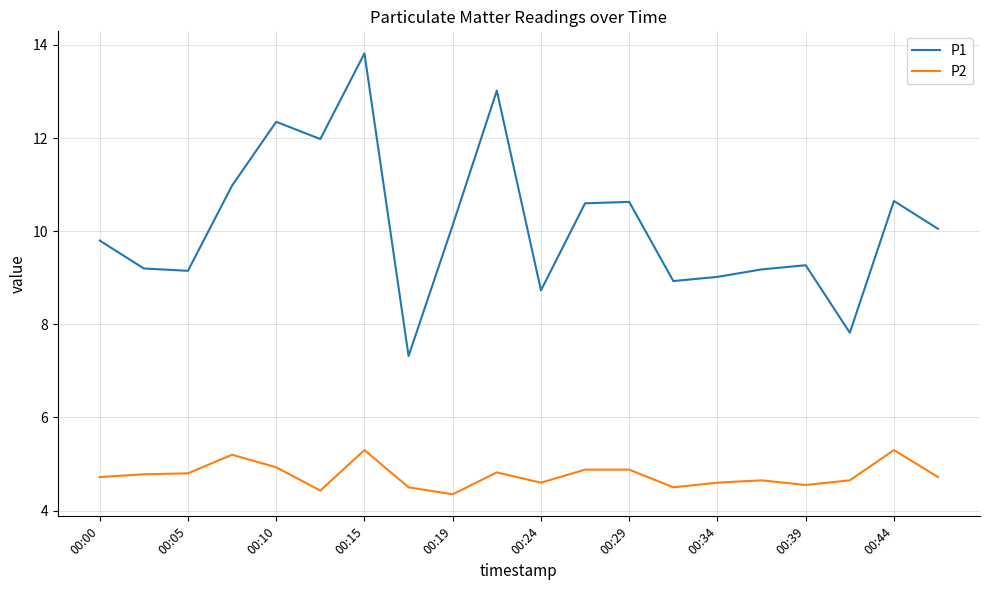

What is the minimum value for P1?

7.3